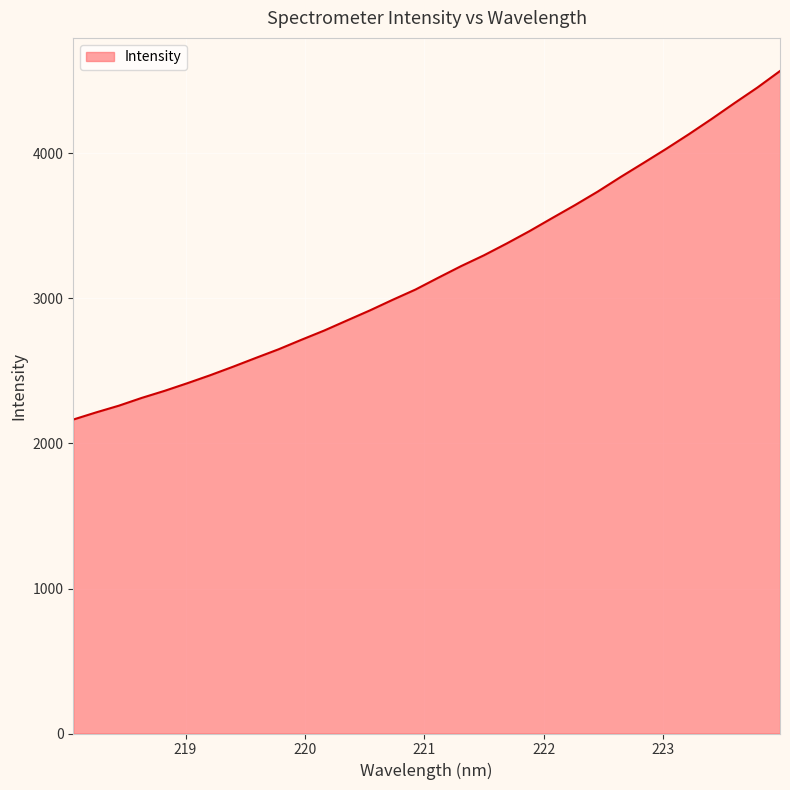

What is the difference between the maximum and minimum values?

2403.6